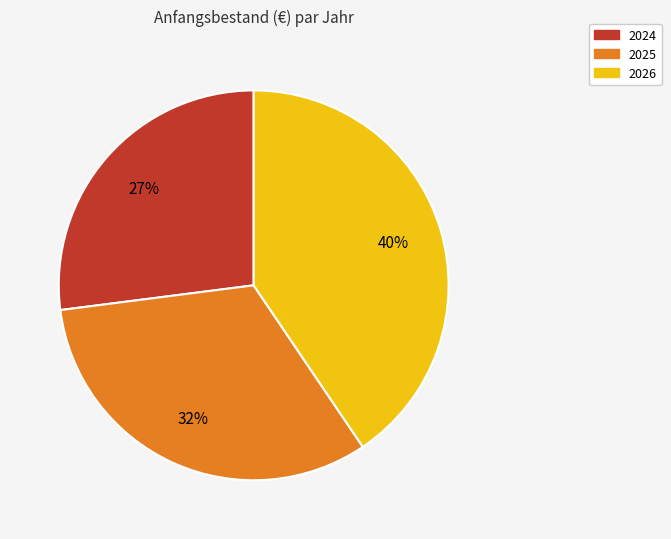

Which has a higher value, 2026 or 2025?

2026